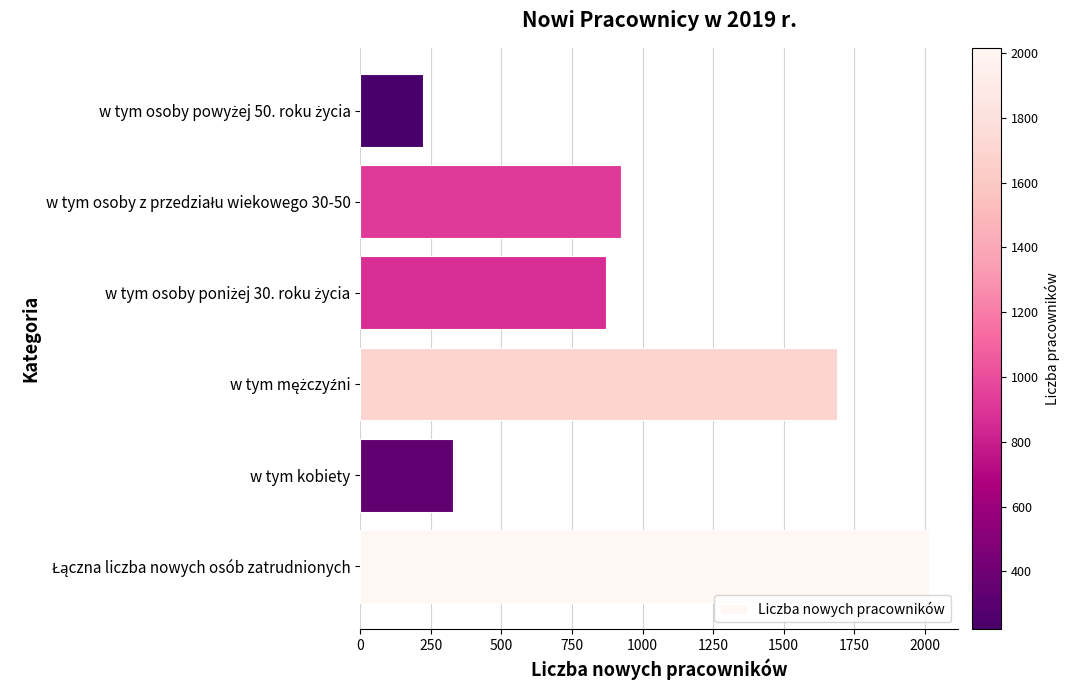

How many categories are shown in the chart?

6